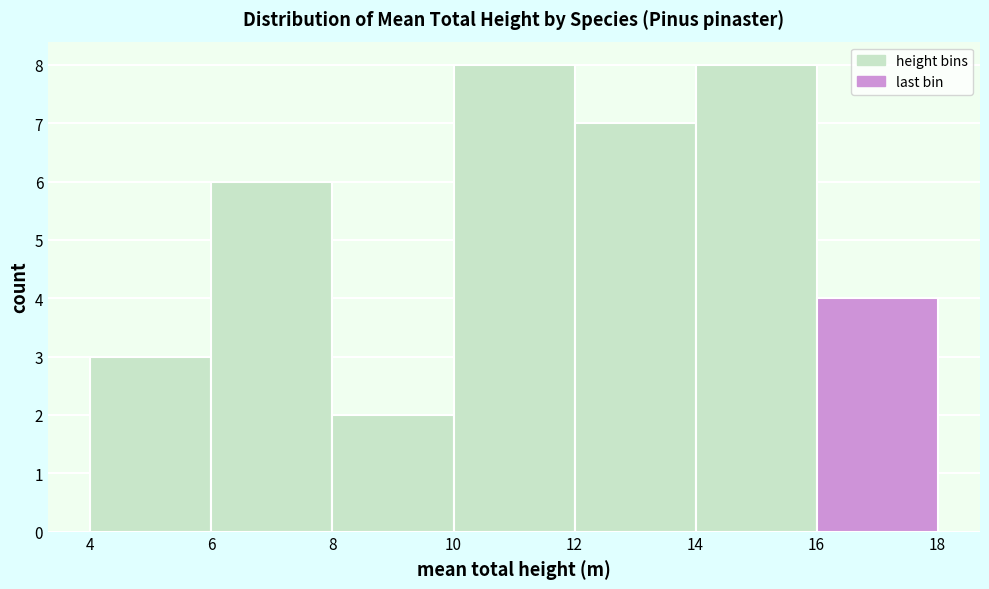

Reading left to right, transcribe this chart: for each bar, give the range it covers on the x-axis and its height. The values are not printed on the chart, so give them approximately, as read against the axis.

4 to 6: 3
6 to 8: 6
8 to 10: 2
10 to 12: 8
12 to 14: 7
14 to 16: 8
16 to 18: 4